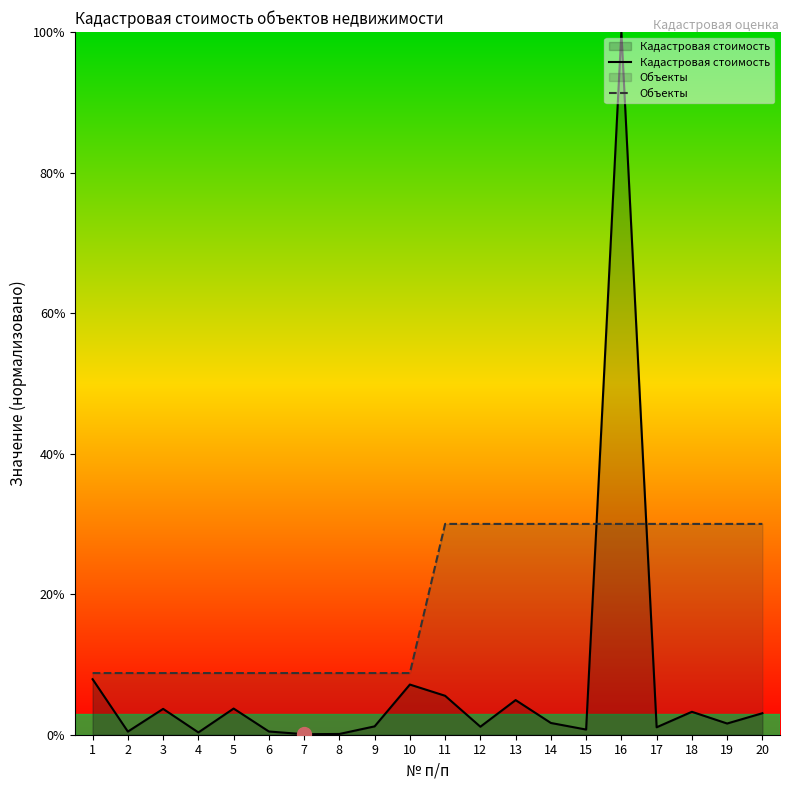

Between 4 and 6, which is larger?

6